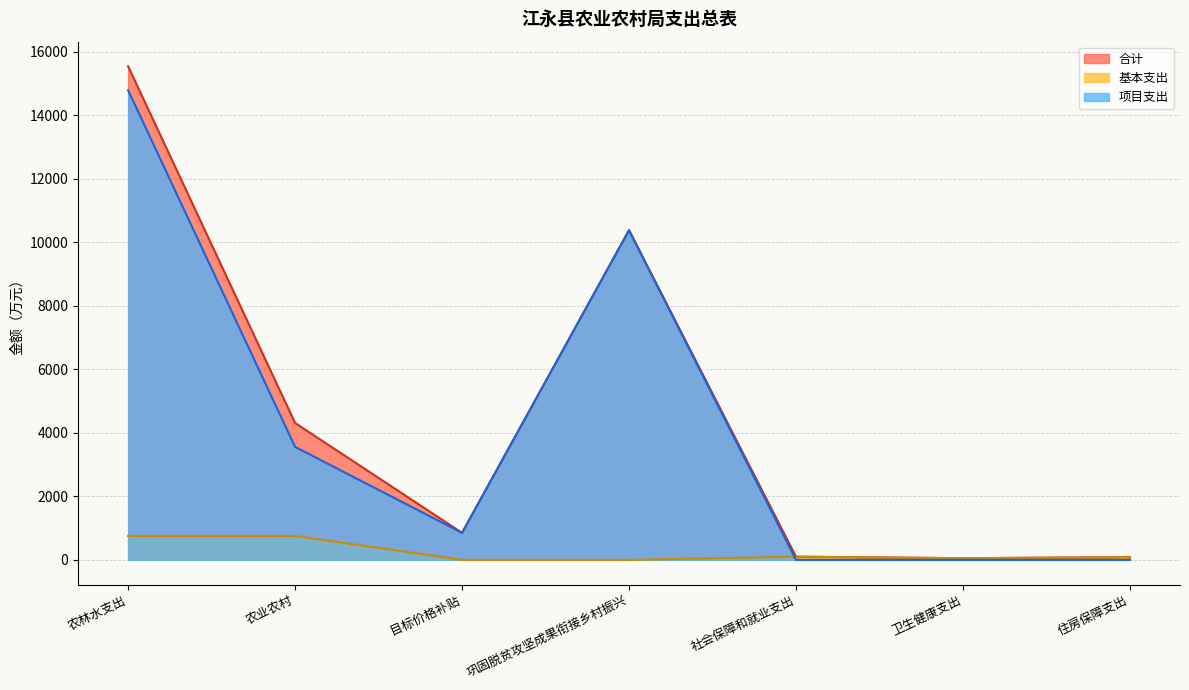

At which category does 项目支出 reach its first local valley?

目标价格补贴